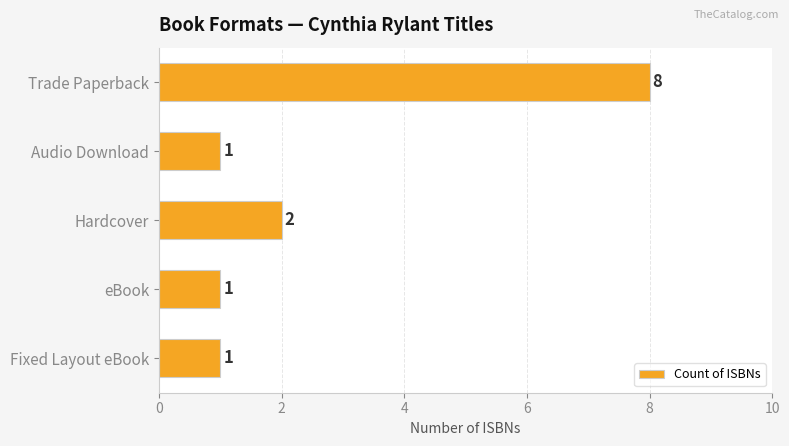

How many values are between 1 and 2?

4